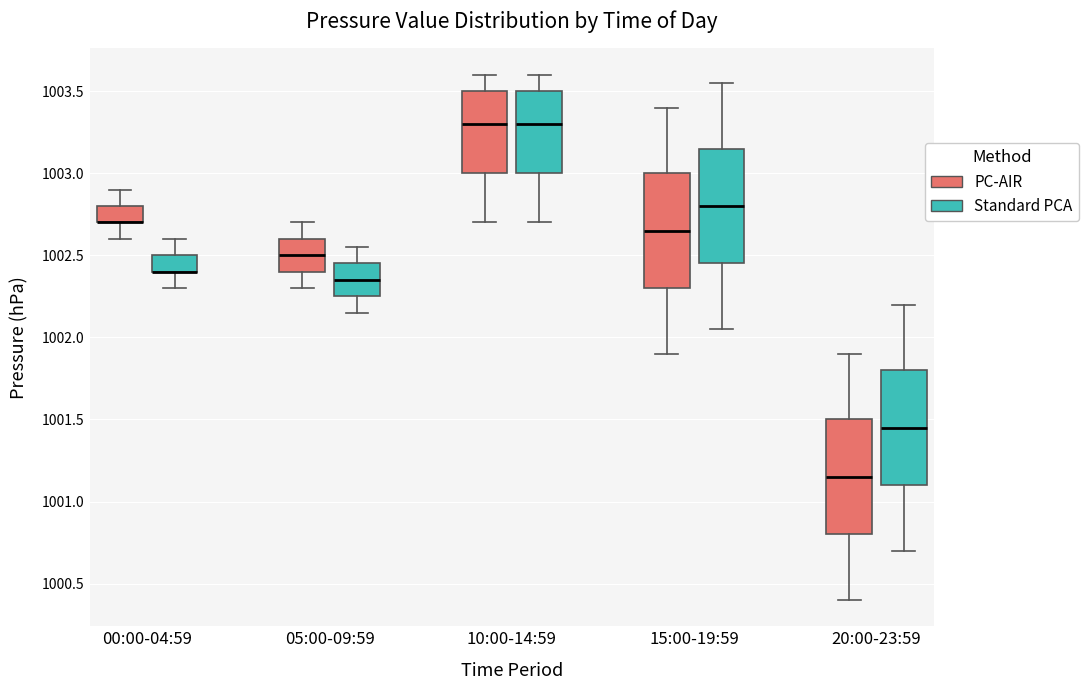

Where does the median line of the box for 15:00-19:59 (PC-AIR) sit on the y-axis? The values are not printed on the chart, so give them approximately, as read against the axis.

1002.65